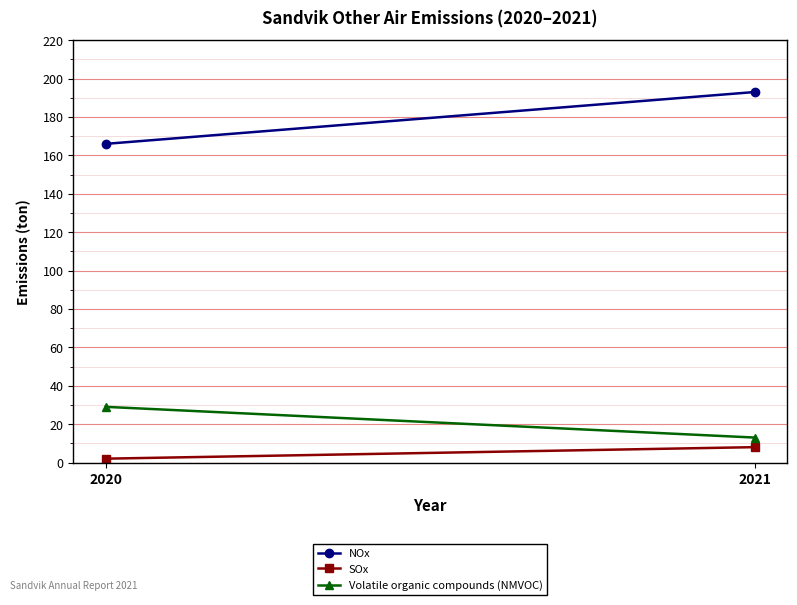

Is it true that Volatile organic compounds (NMVOC) equals 13 at 2021?

True